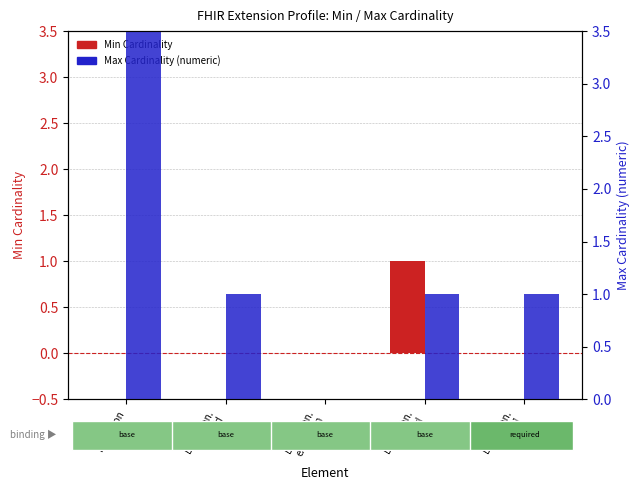

What is the sum of all Min Cardinality values?

1